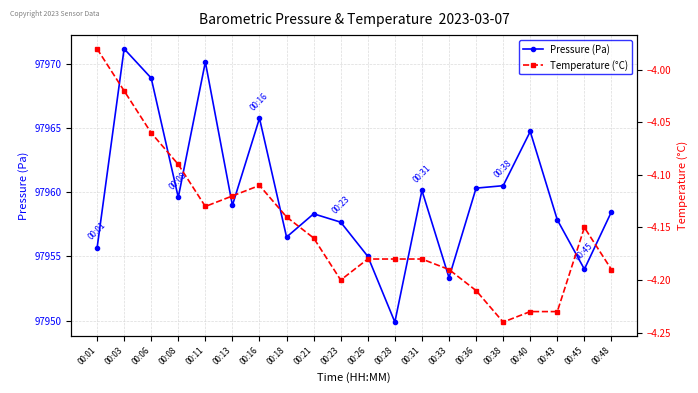

List the series in order of their peak value, highest first.

Pressure (Pa), Temperature (°C)